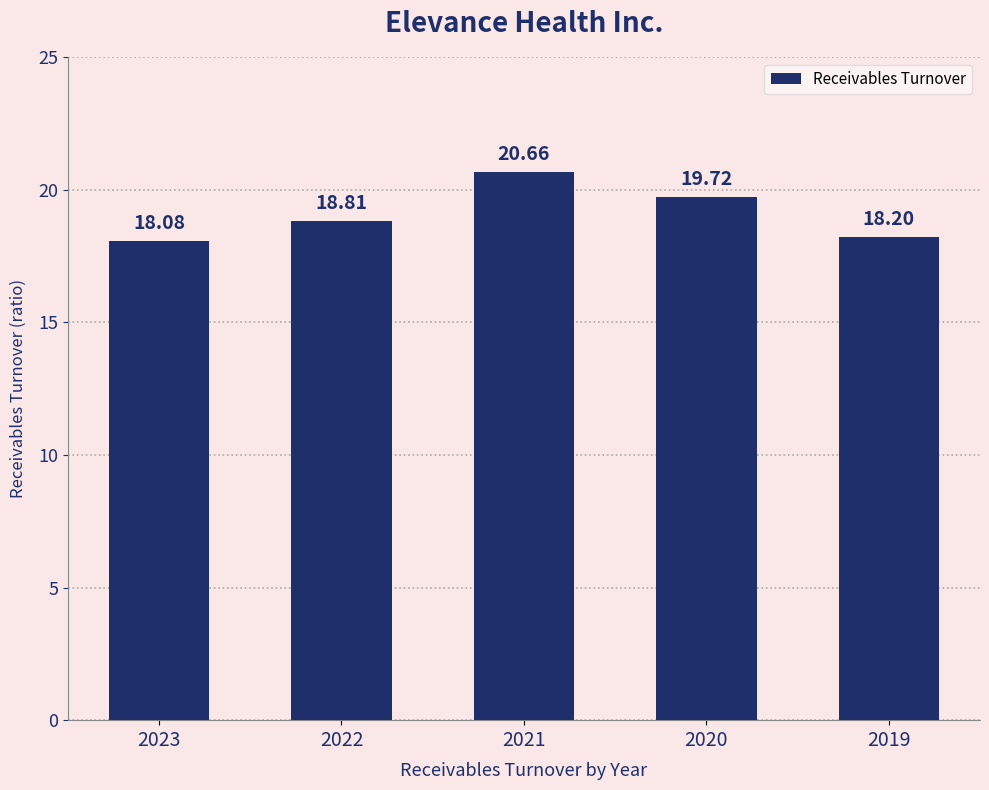

List the labels in order of value, largest first.

2021, 2020, 2022, 2019, 2023